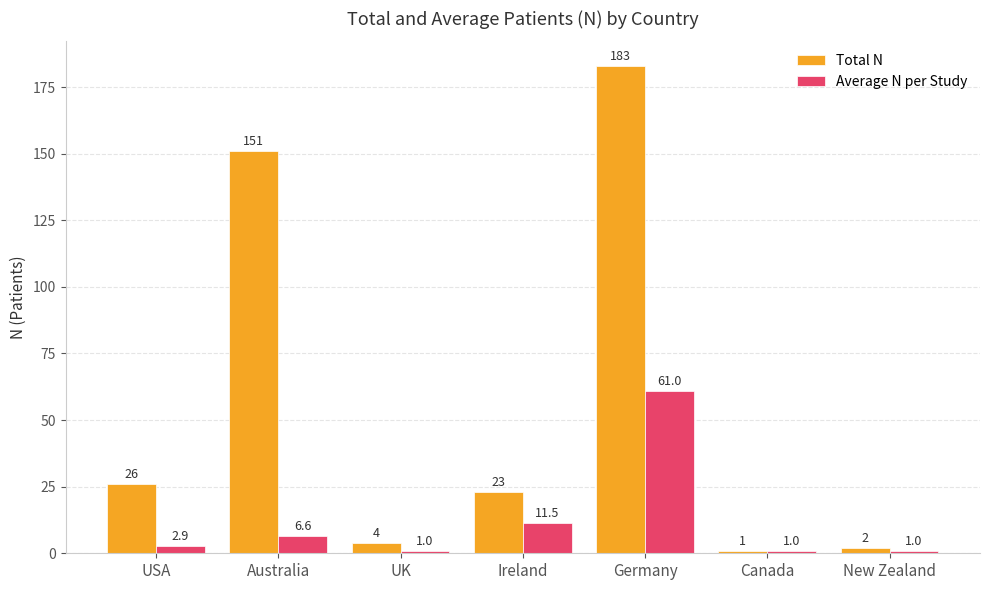

The value of Total N at Australia is 151.0. True or false?

True